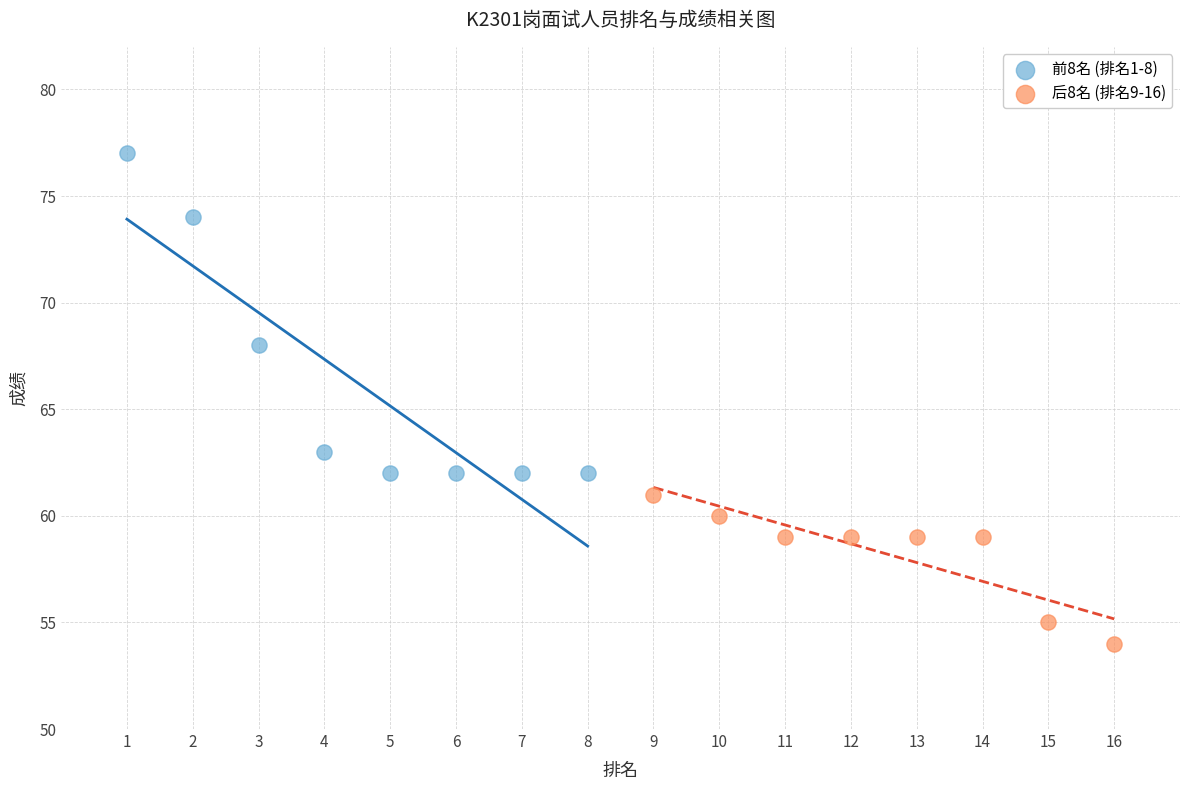

Which series contains the highest Y value?

前8名 (排名1-8)